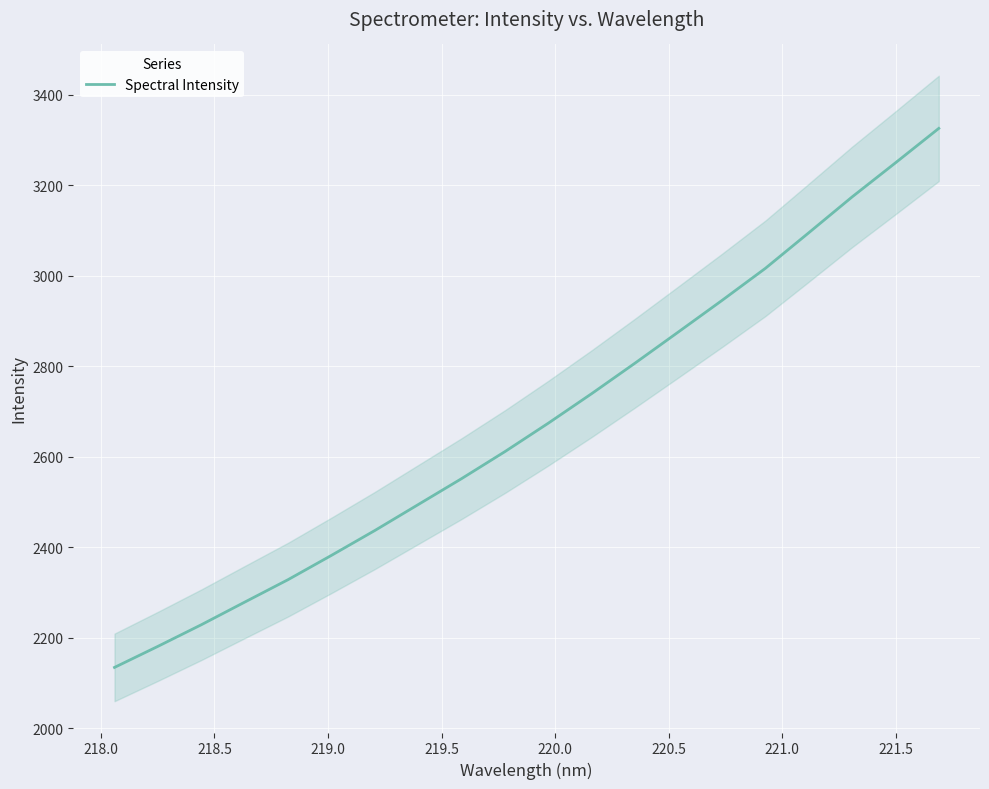

Count the number of data series in this chart.

1